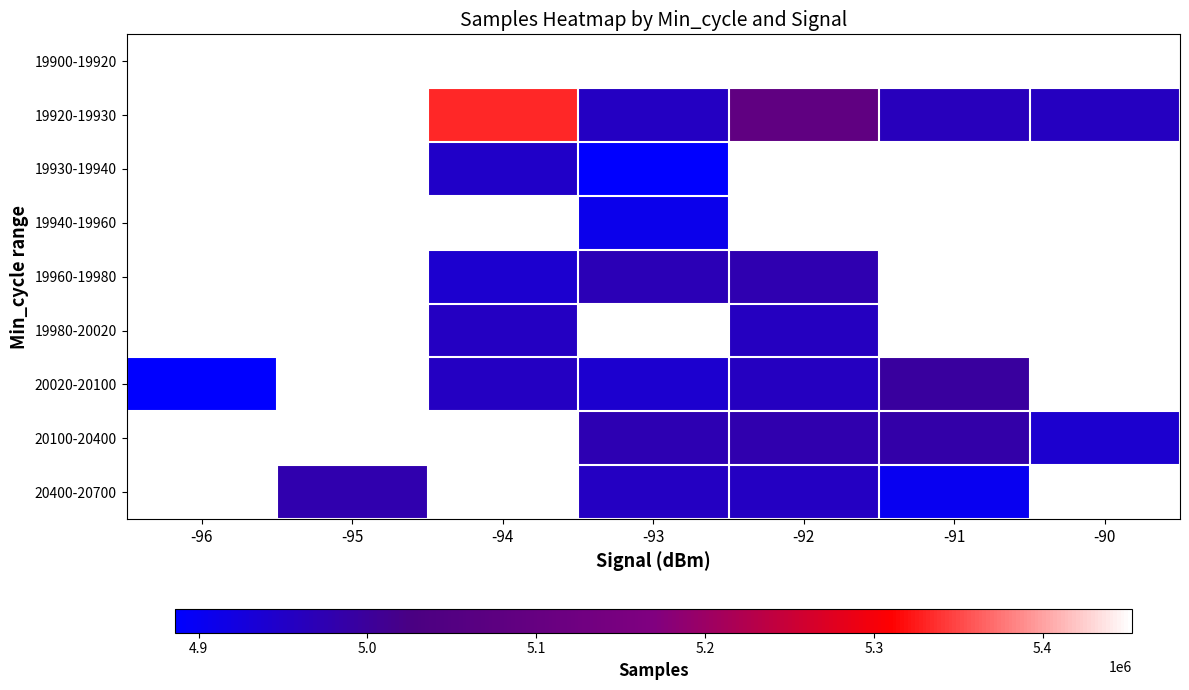

True or false: 19920-19930 has a value of 3362155.4 at -93.

False